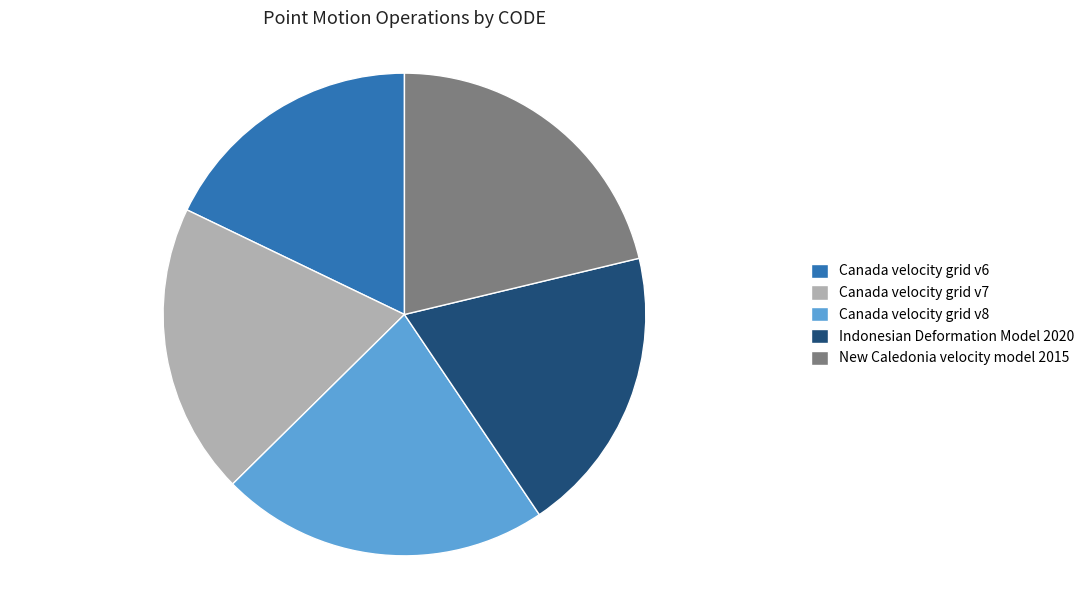

Which category has the smallest portion of the pie?

Canada velocity grid v6